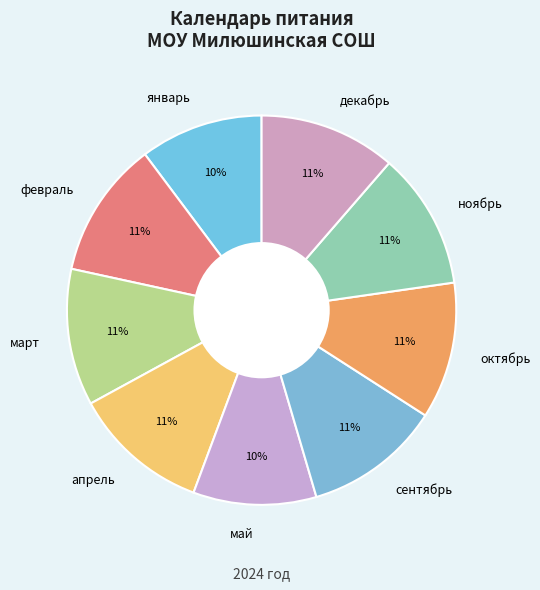

Is there a majority slice in this chart?

No